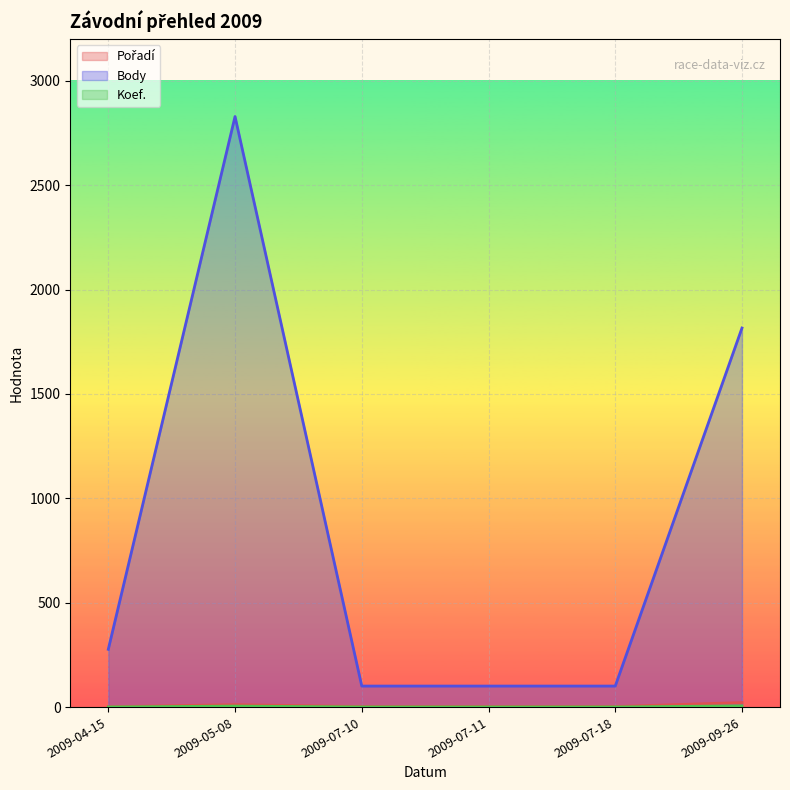

What is the minimum value for Koef.?

1